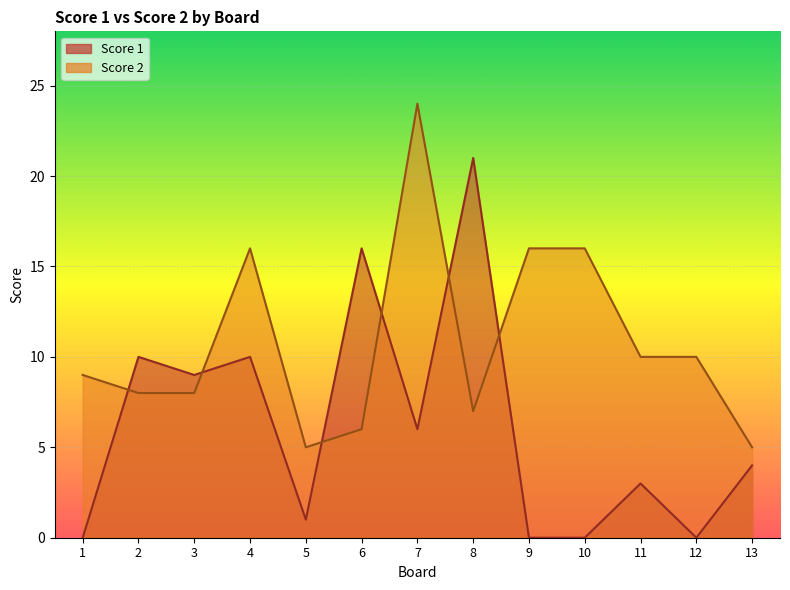

Reading left to right, what are all the values shown in this chart?

Score 1: 1=0	2=10	3=9	4=10	5=1	6=16	7=6	8=21	9=0	10=0	11=3	12=0	13=4
Score 2: 1=9	2=8	3=8	4=16	5=5	6=6	7=24	8=7	9=16	10=16	11=10	12=10	13=5